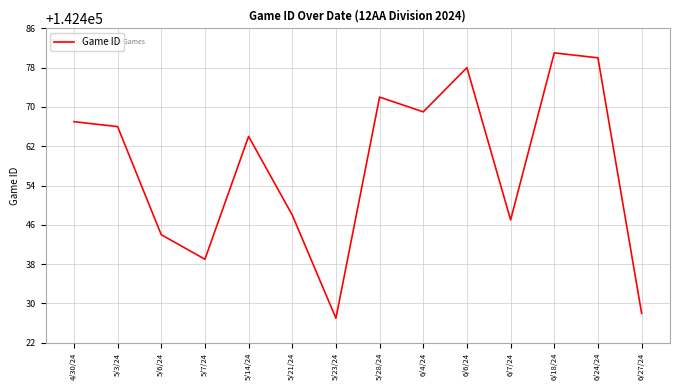

True or false: the data has more than 0 interior local peaks.

True